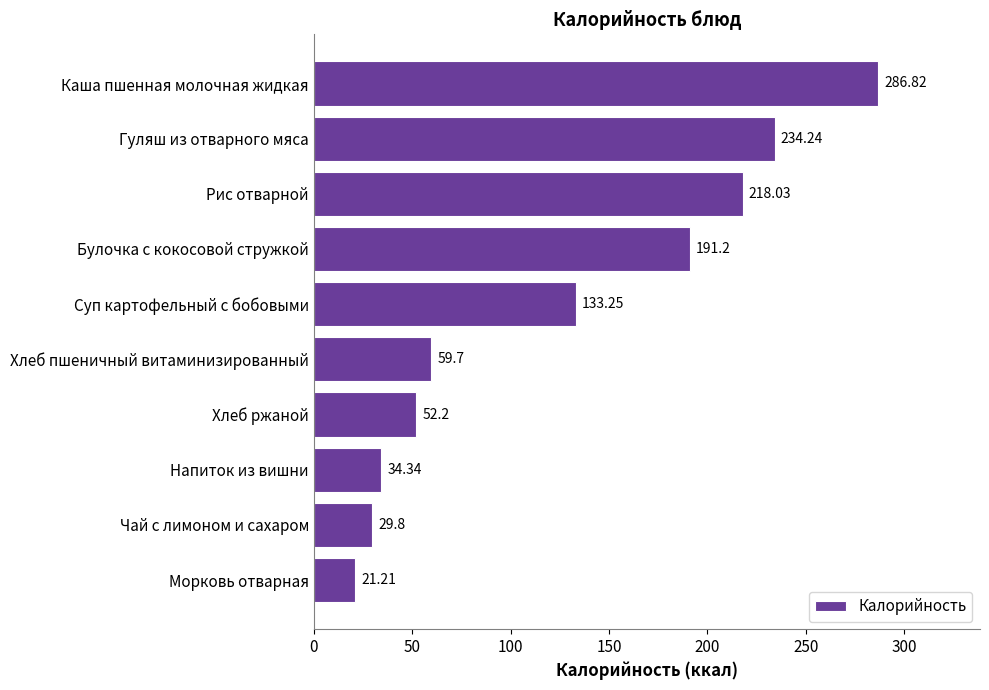

What is the minimum value shown in the chart?

21.2